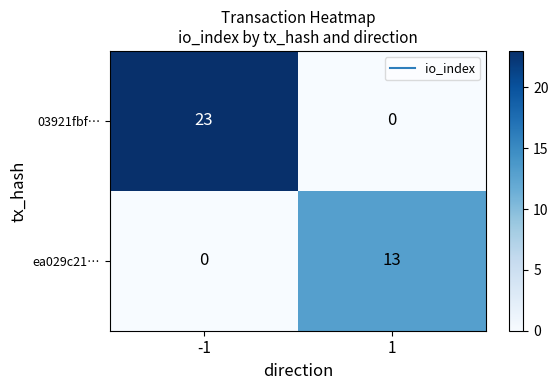

What value does the ea029c21… series have at 1, to the nearest 10?

10